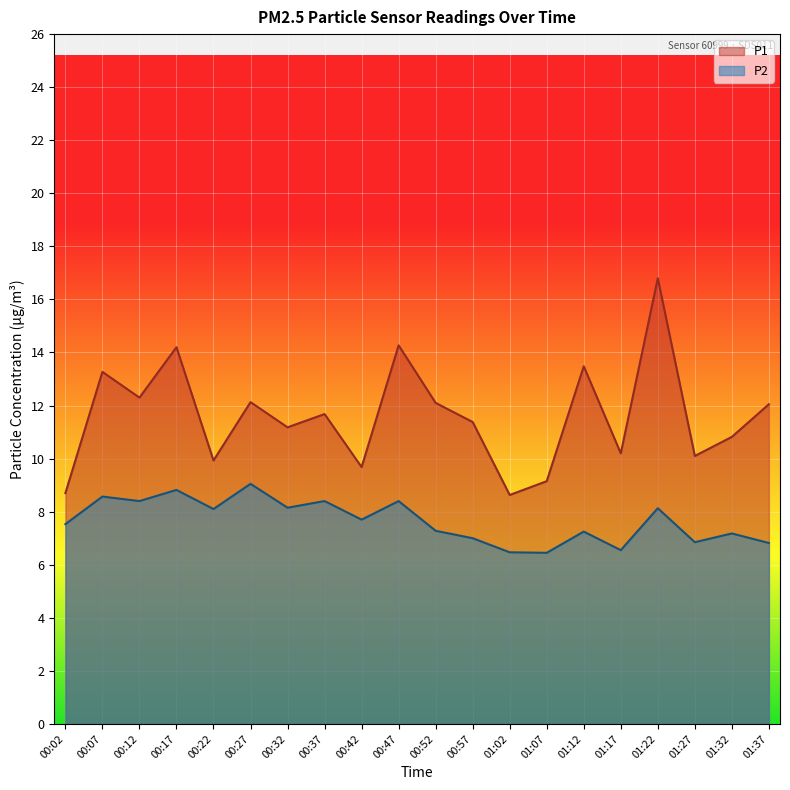

What is the smallest value displayed?

6.5